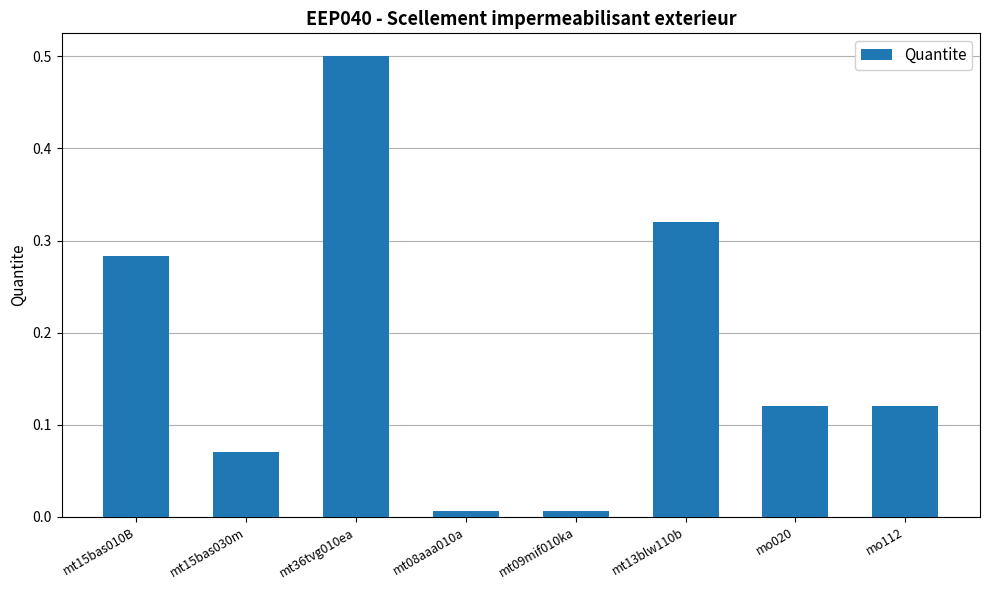

What is the label of the 7th bar from the right?

mt15bas030m